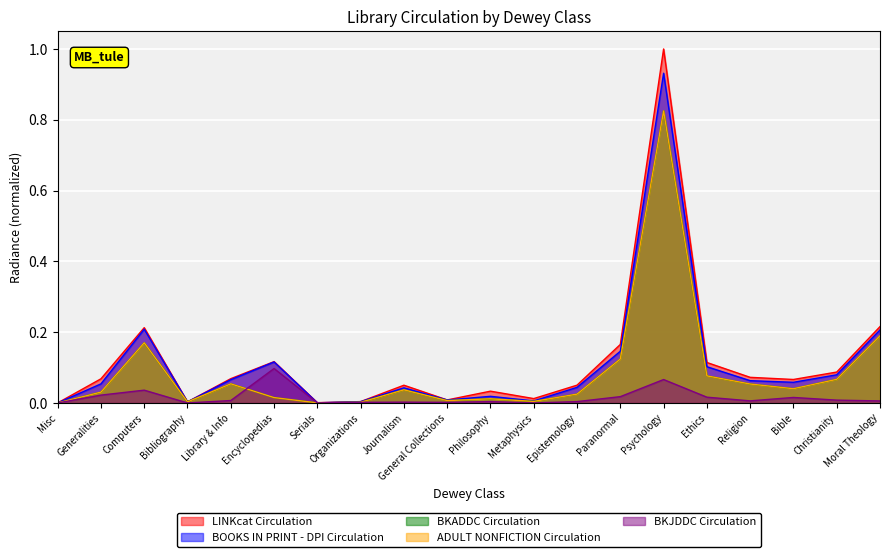

How many lines are shown in the chart?

5